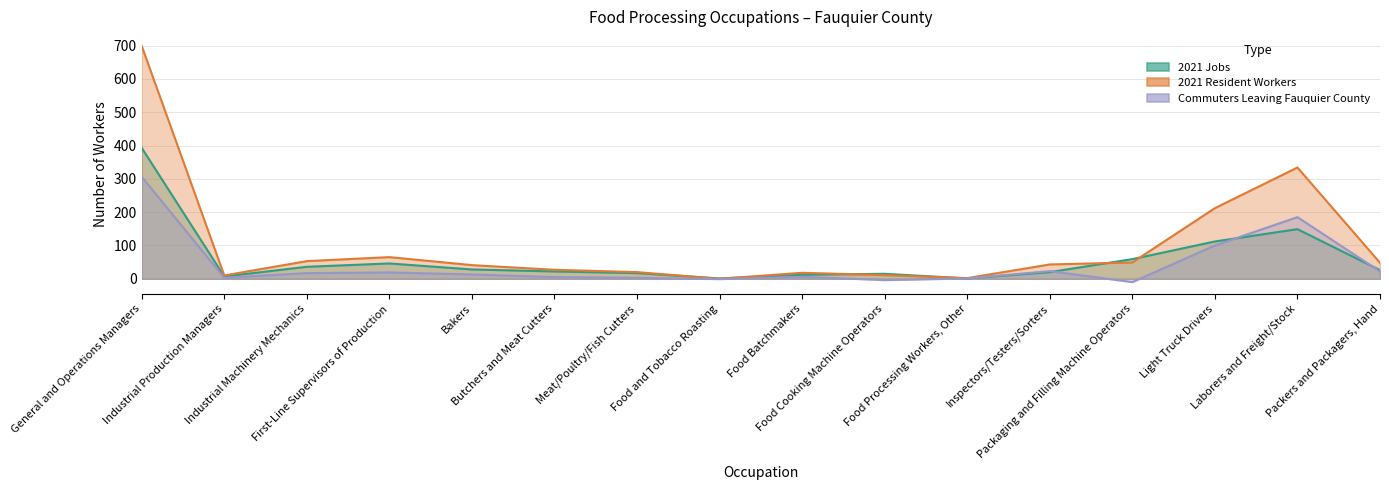

What is the maximum value for 2021 Jobs?

393